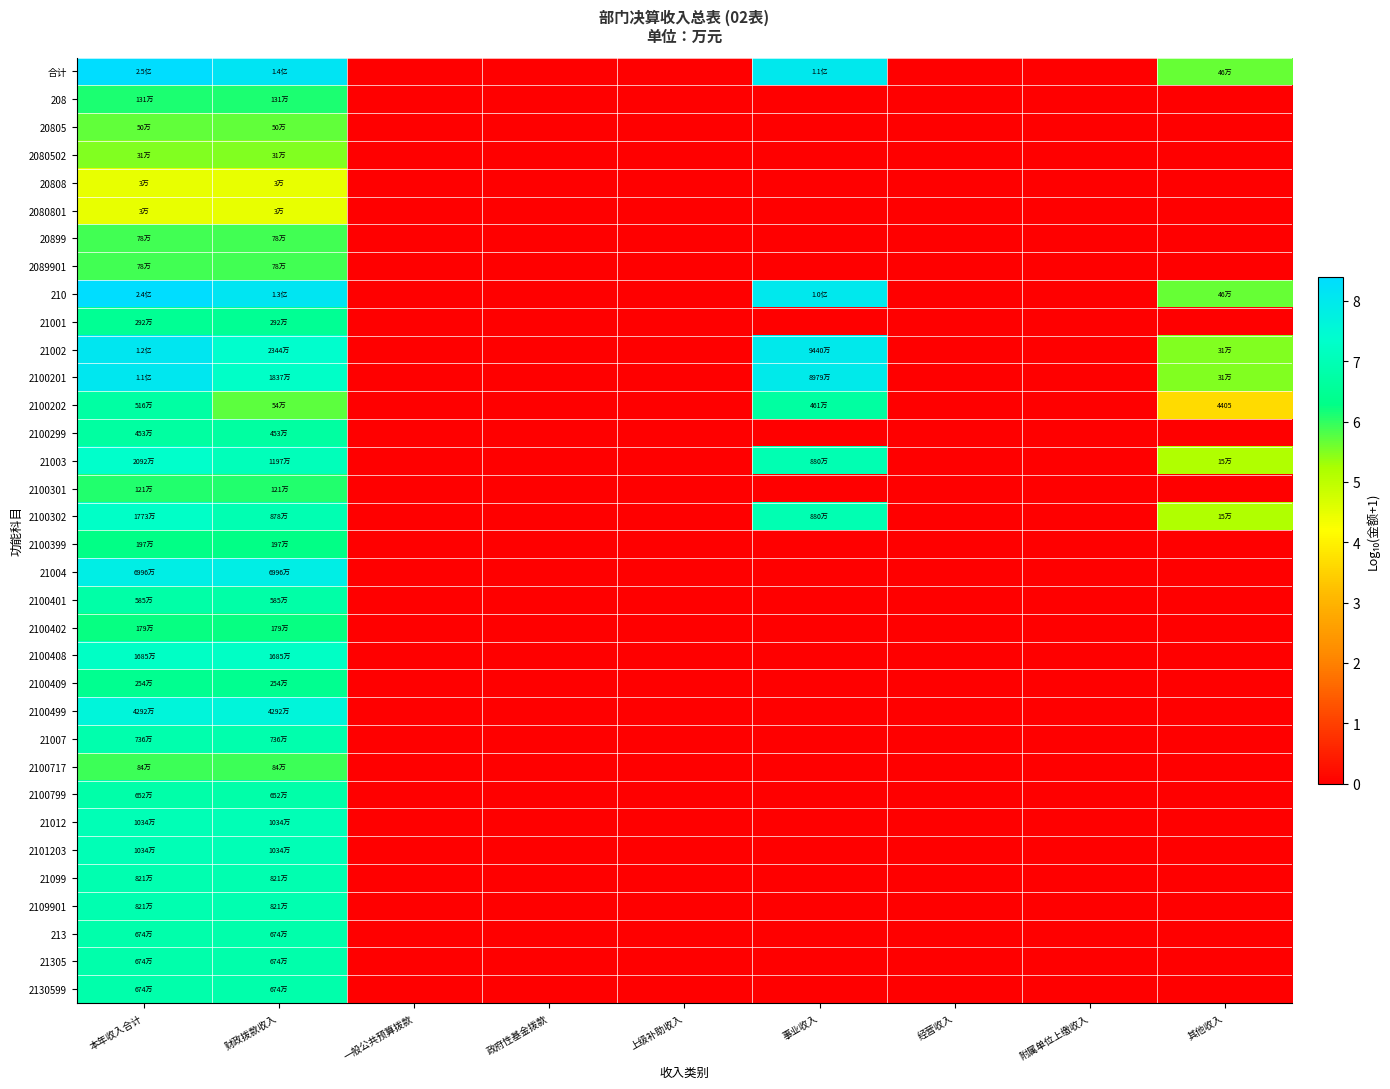

What is the sum of all 2100401 values?

13.5